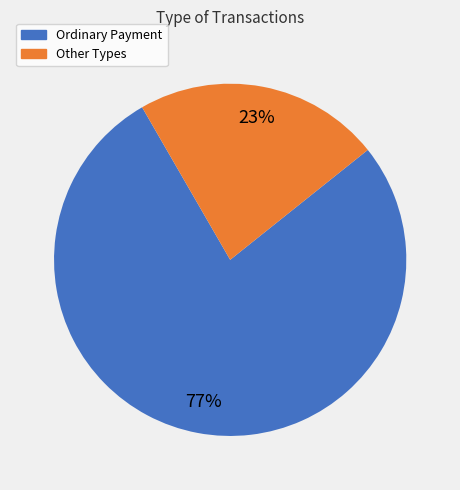

To the nearest percent, what is the average slice percentage?

50%